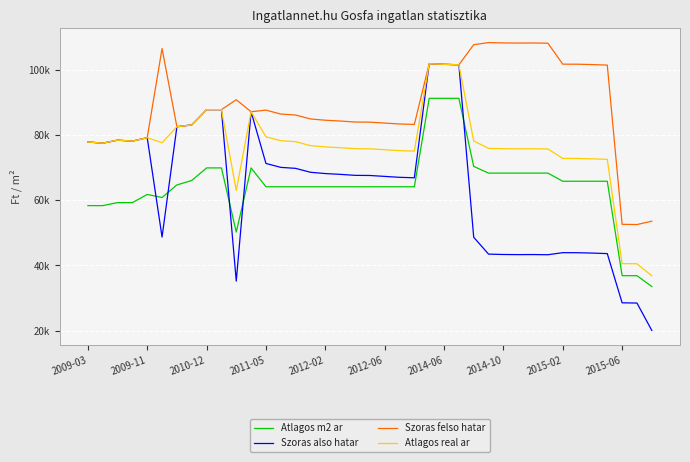

What is the label of the 10th point from the left?

2015-06